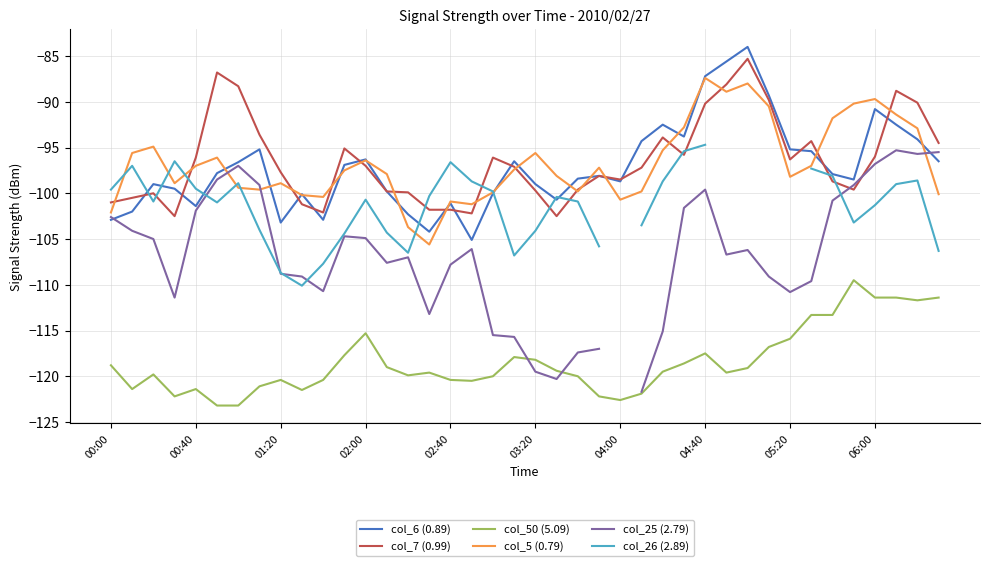

List the series in order of their peak value, highest first.

col_6 (0.89), col_7 (0.99), col_5 (0.79), col_26 (2.89), col_25 (2.79), col_50 (5.09)